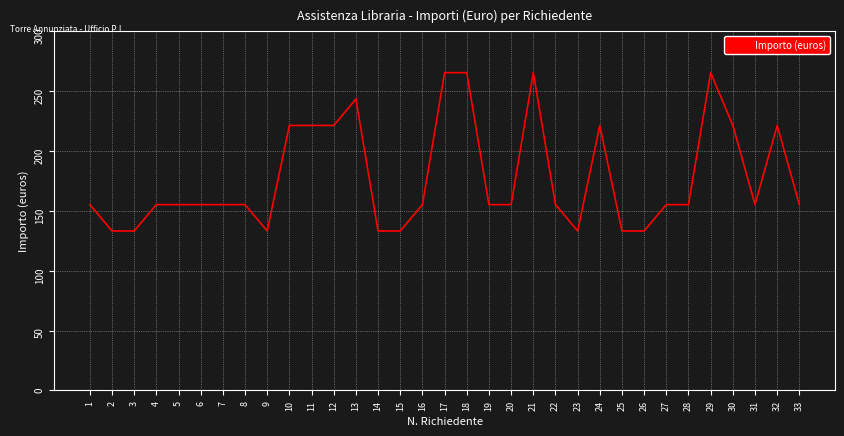

Approximately how many times larger is the value at 20 compared to 24?

0.7